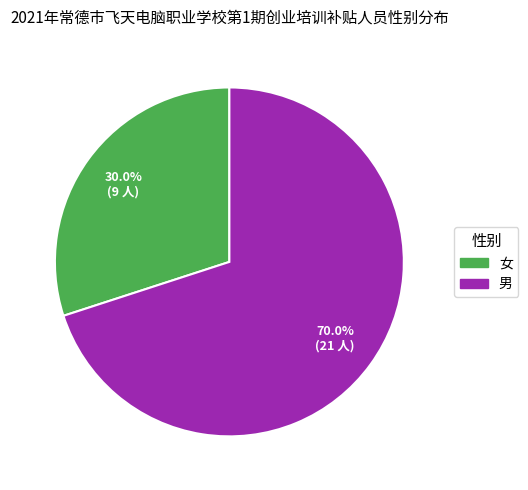

What is the total percentage of 女 and 男?

100.0%